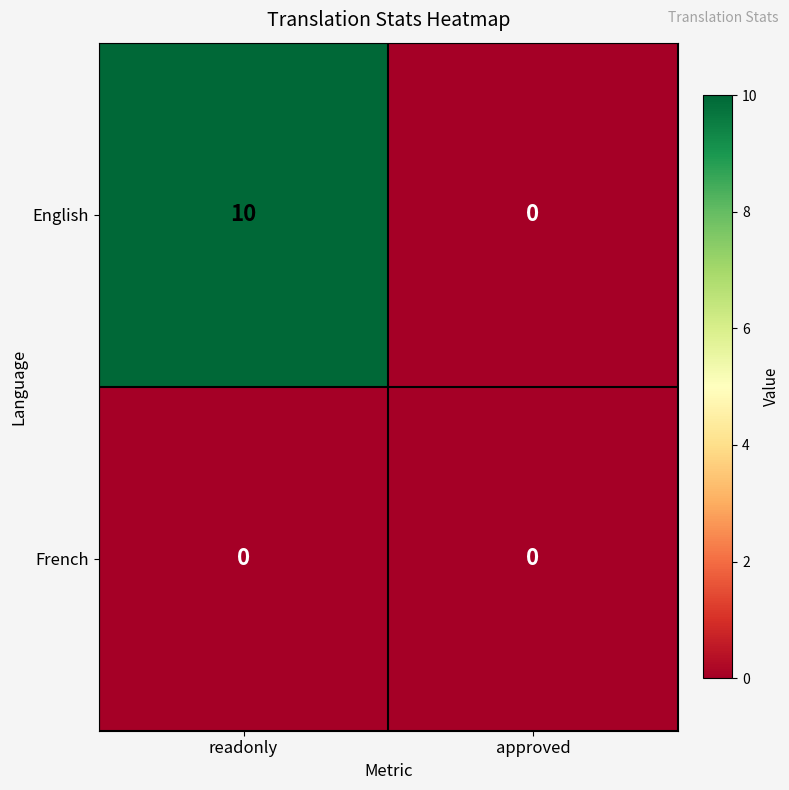

Is it true that English equals 6 at approved?

False